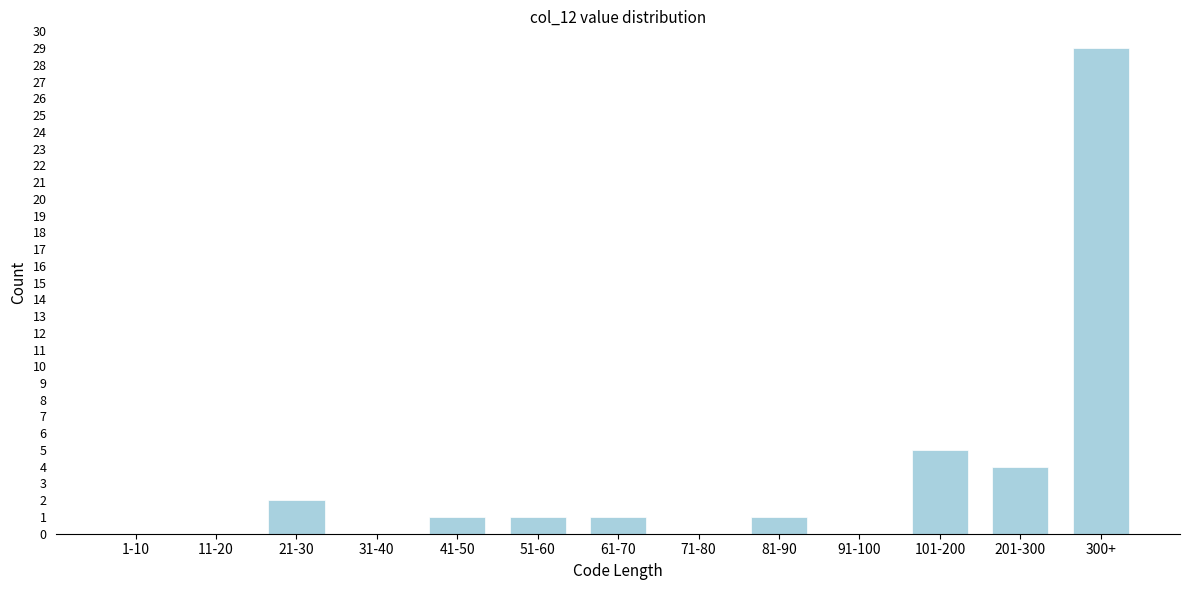

Reading left to right, transcribe all the data shown in this chart.

1-10=0	11-20=0	21-30=2	31-40=0	41-50=1	51-60=1	61-70=1	71-80=0	81-90=1	91-100=0	101-200=5	201-300=4	300+=29